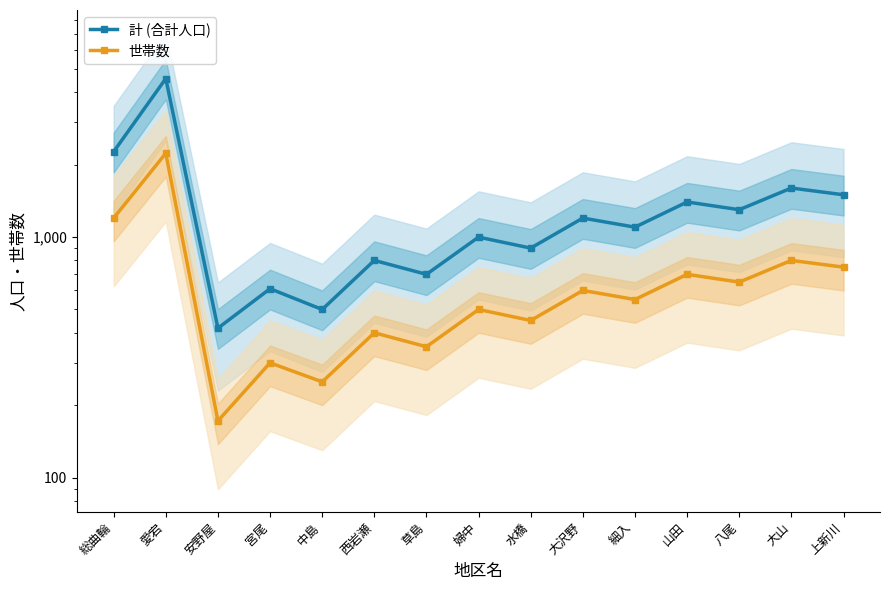

What is the minimum value for 世帯数?

172